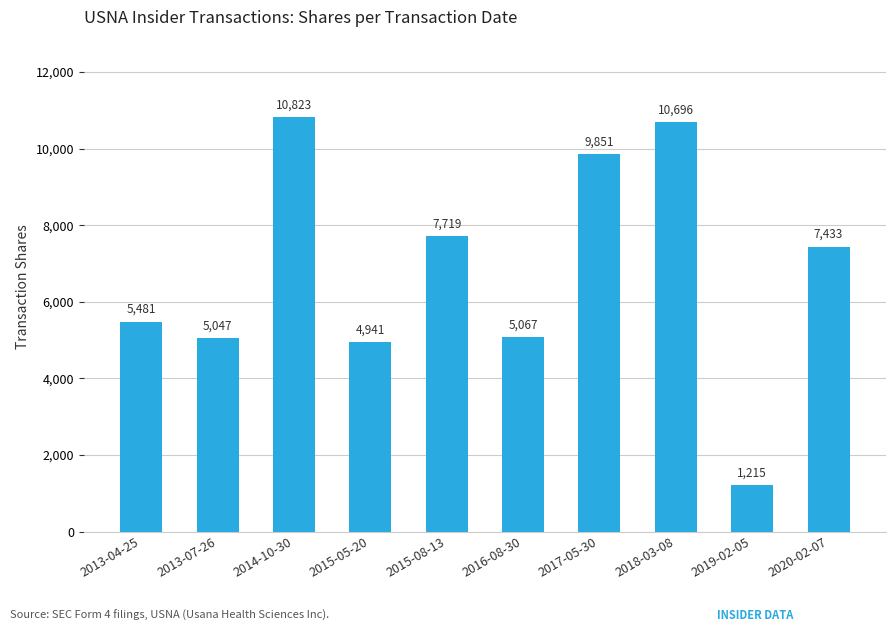

What is the value of the 10th bar from the left?

7433